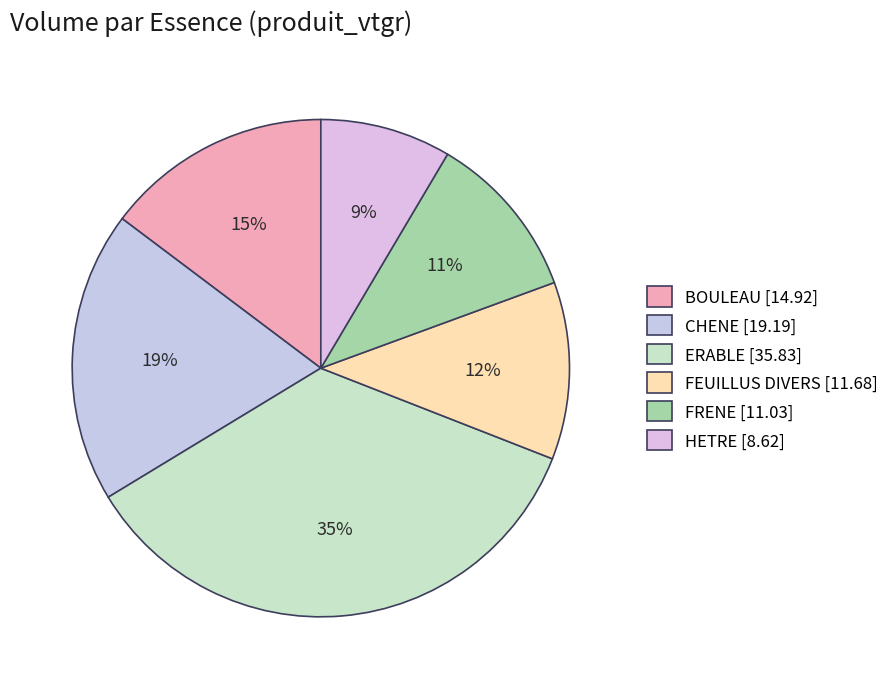

What is the smallest slice in the pie chart?

HETRE